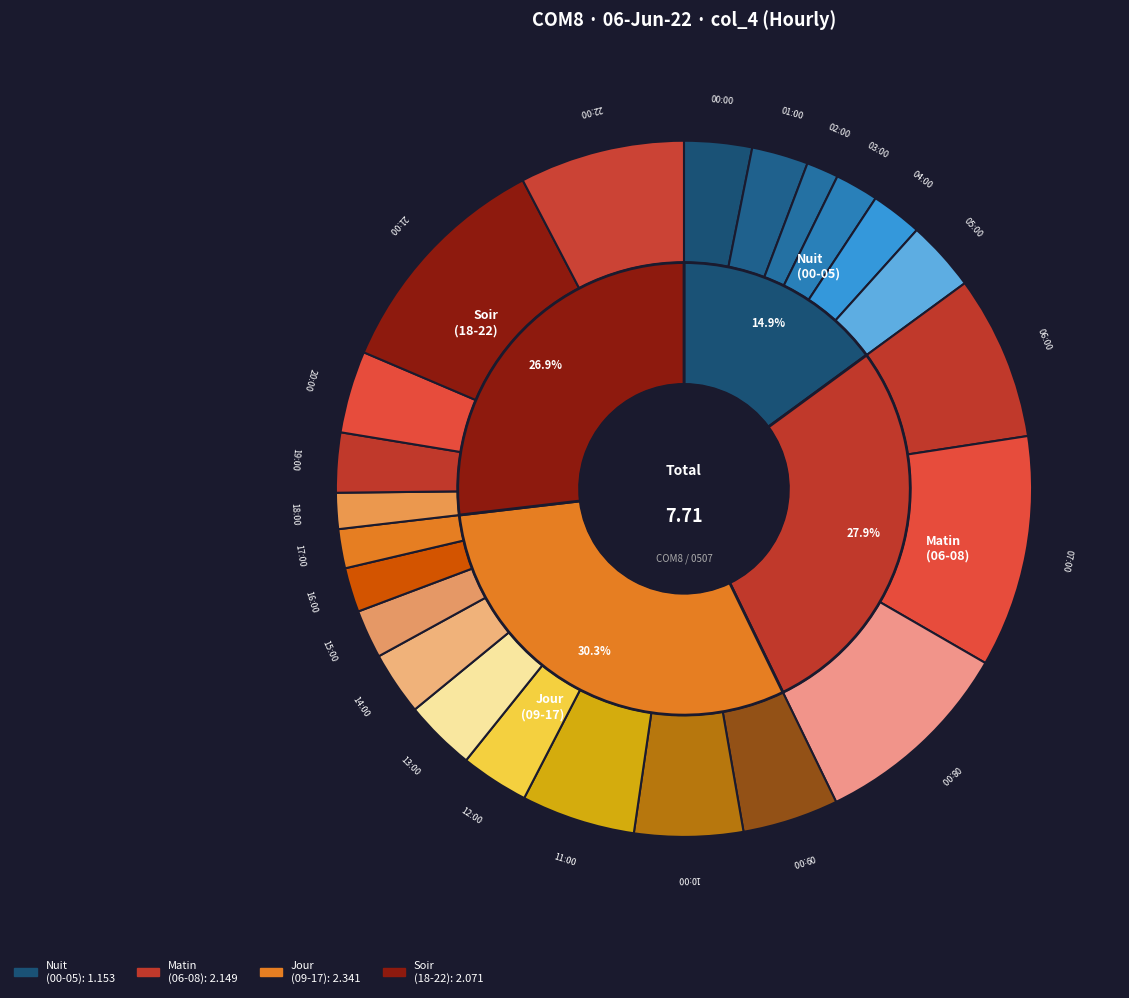

Combined, what portion of the pie is 04:00 and 21:00?

13.3%